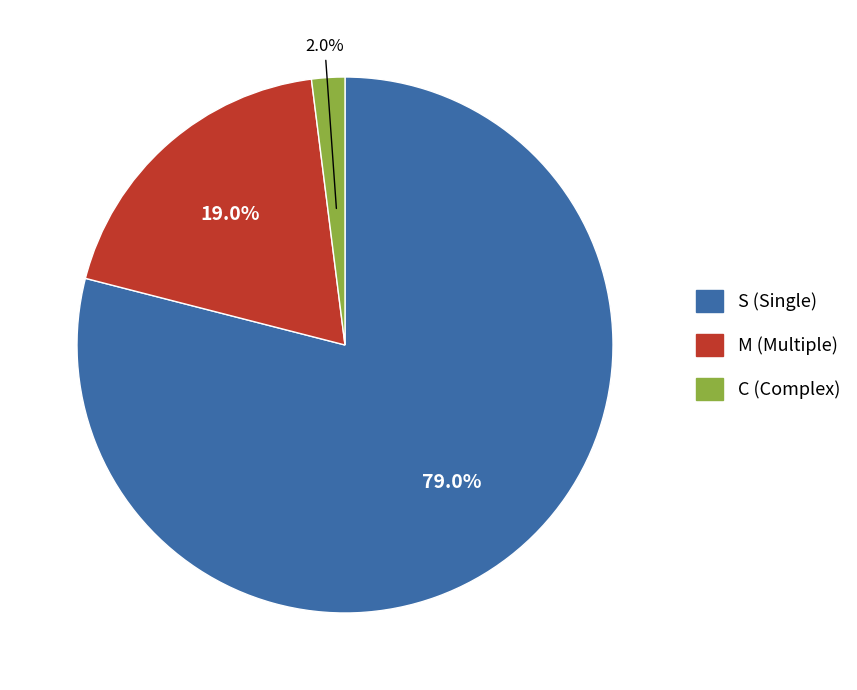

Which category has the smallest portion of the pie?

C